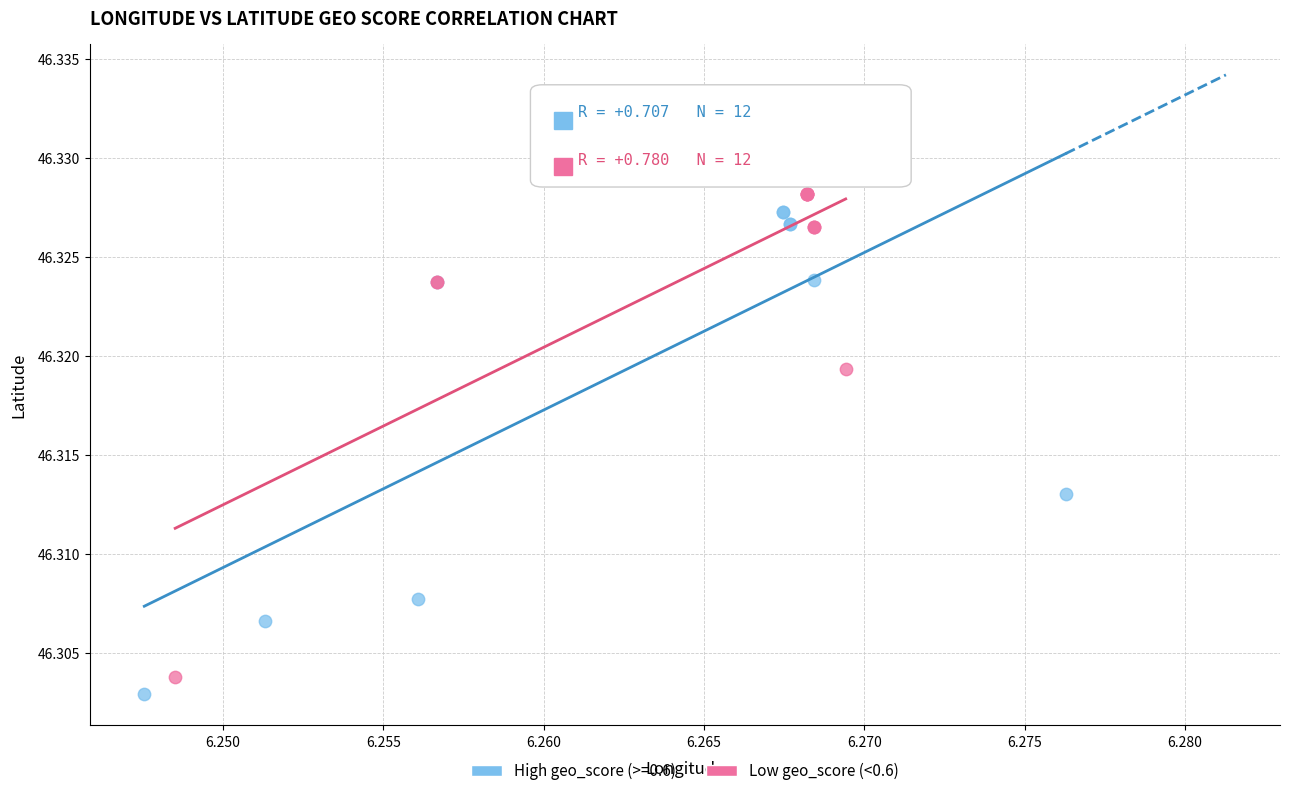

Which series contains the highest Y value?

High geo_score (>=0.6)